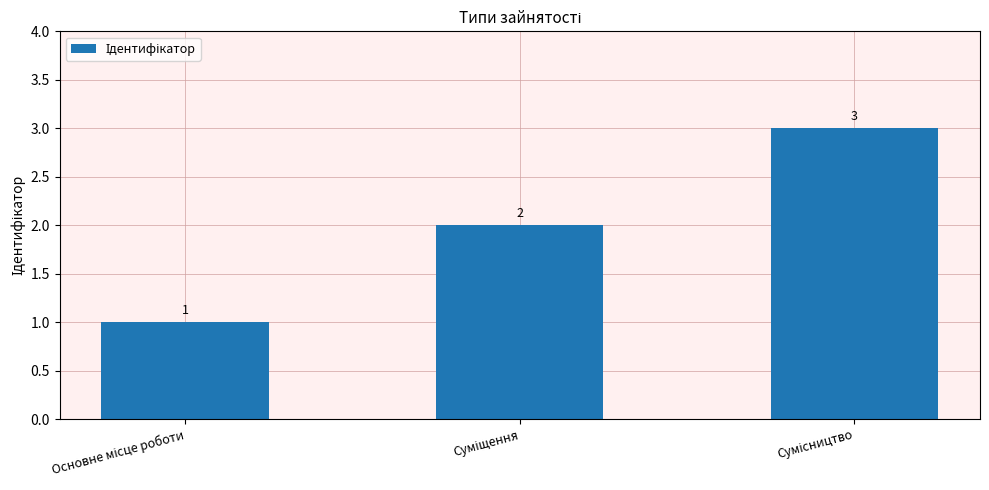

What is the sum of all values?

6